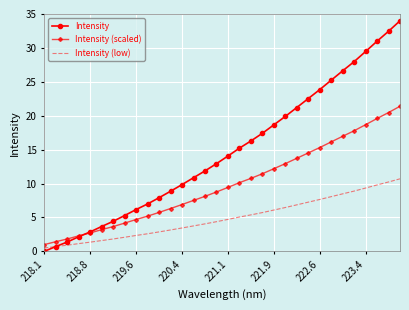

What is the difference between the maximum and minimum values in the Intensity (scaled) series?

20.4